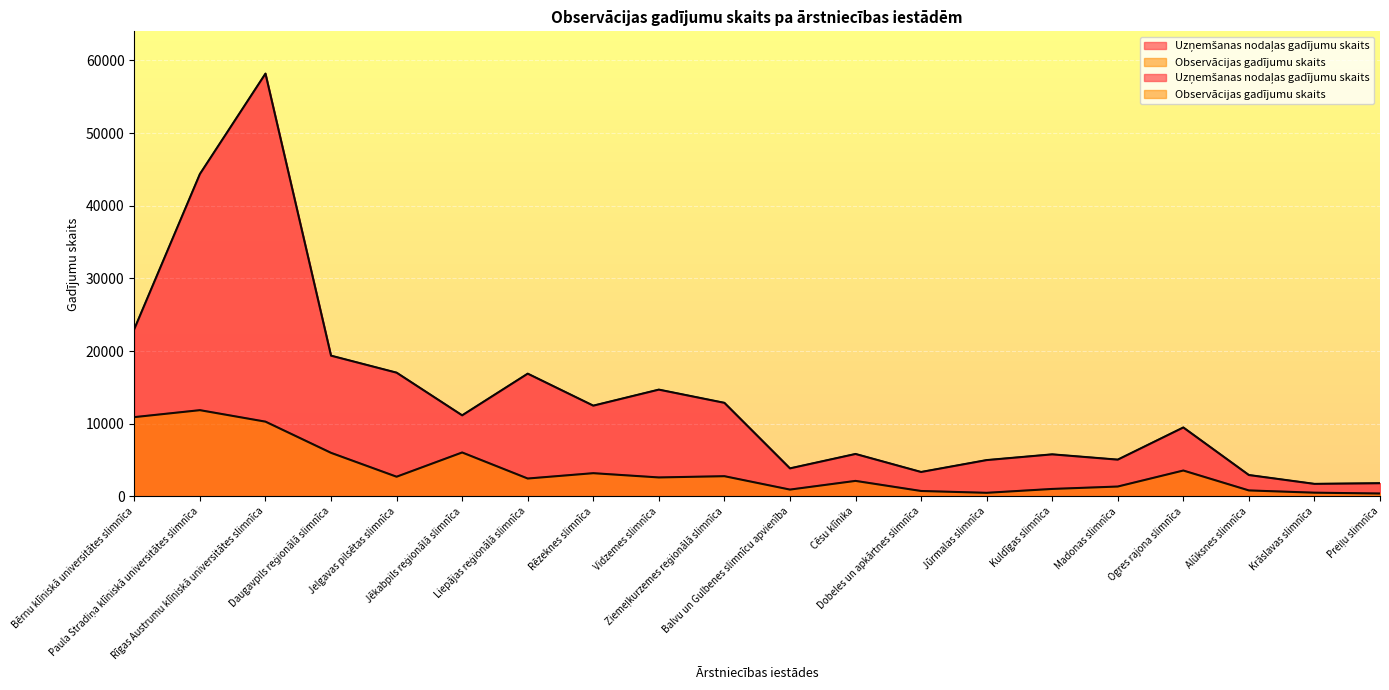

Which category has the highest value in the Uzņemšanas nodaļas gadījumu skaits series?

Rīgas Austrumu klīniskā universitātes slimnīca